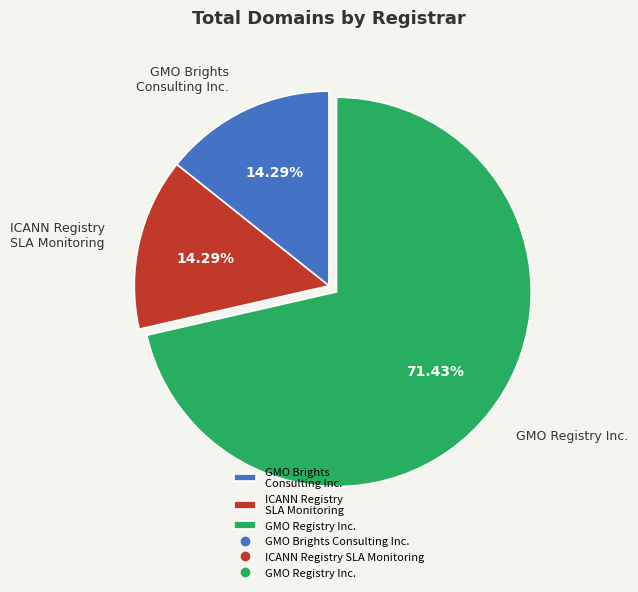

Which category has the biggest portion of the pie?

GMO Registry Inc.